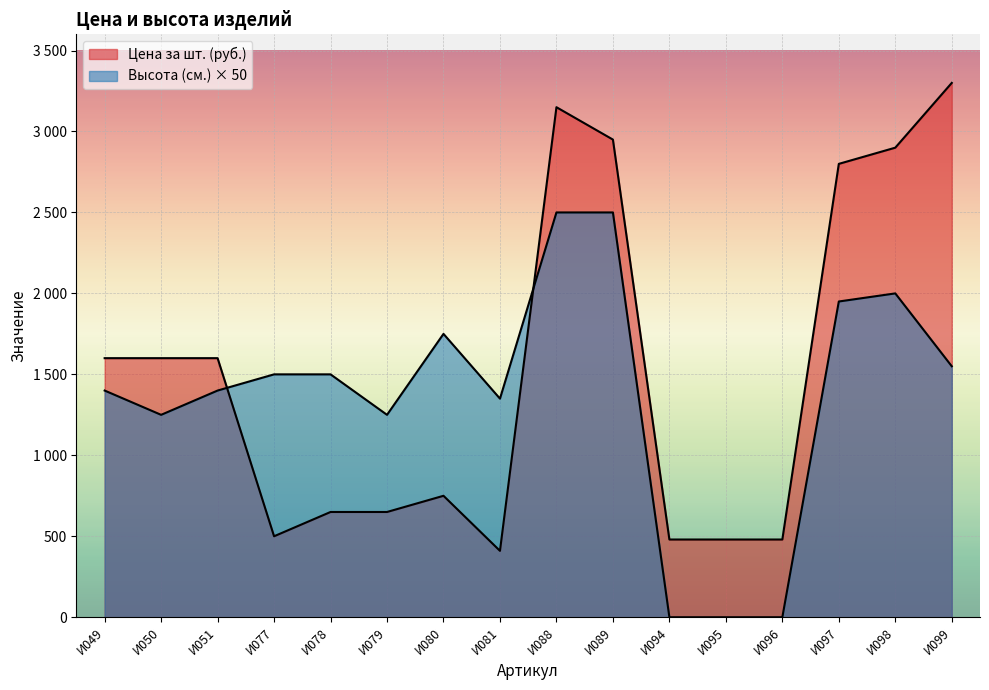

Reading left to right, what are all the values shown in this chart?

Цена за шт. (руб.): И049=1600	И050=1600	И051=1600	И077=500	И078=650	И079=650	И080=750	И081=410	И088=3150	И089=2950	И094=480	И095=480	И096=480	И097=2800	И098=2900	И099=3300
Высота (см.): И049=1400	И050=1250	И051=1400	И077=1500	И078=1500	И079=1250	И080=1750	И081=1350	И088=2500	И089=2500	И094=0	И095=0	И096=0	И097=1950	И098=2000	И099=1550